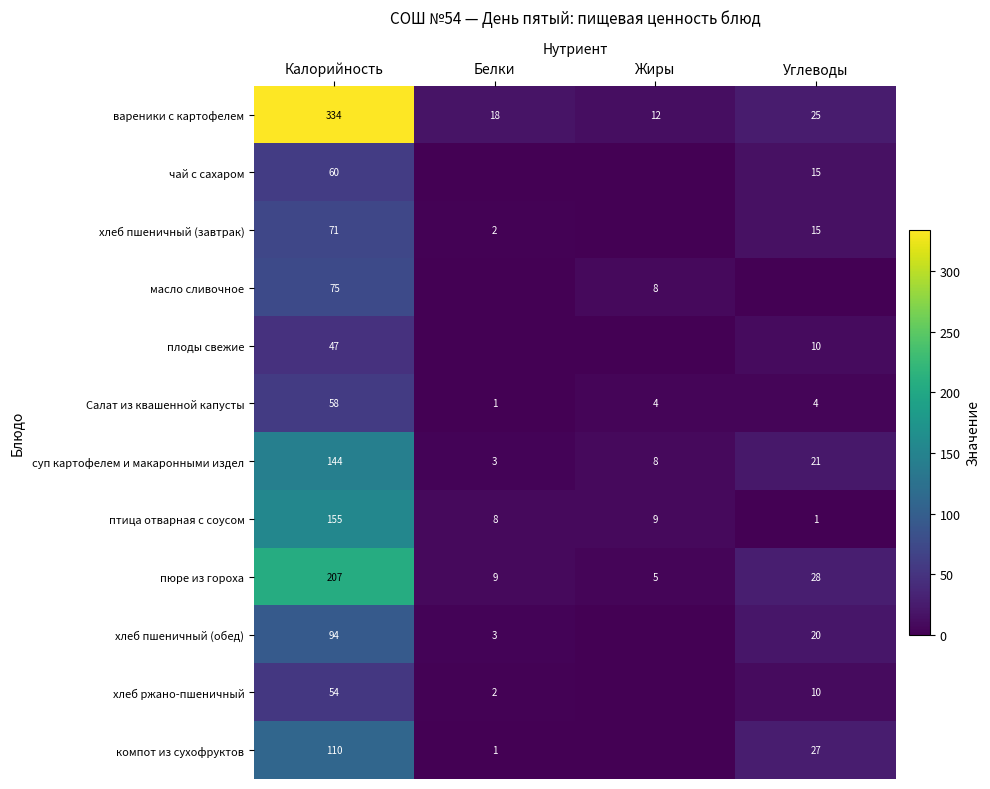

What is the lowest value of the вареники с картофелем series?

12